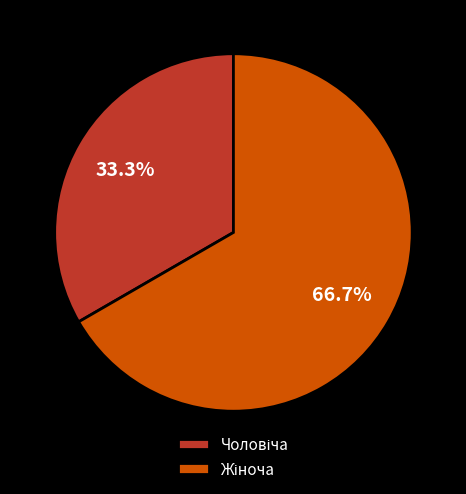

Count the number of slices in the pie.

2